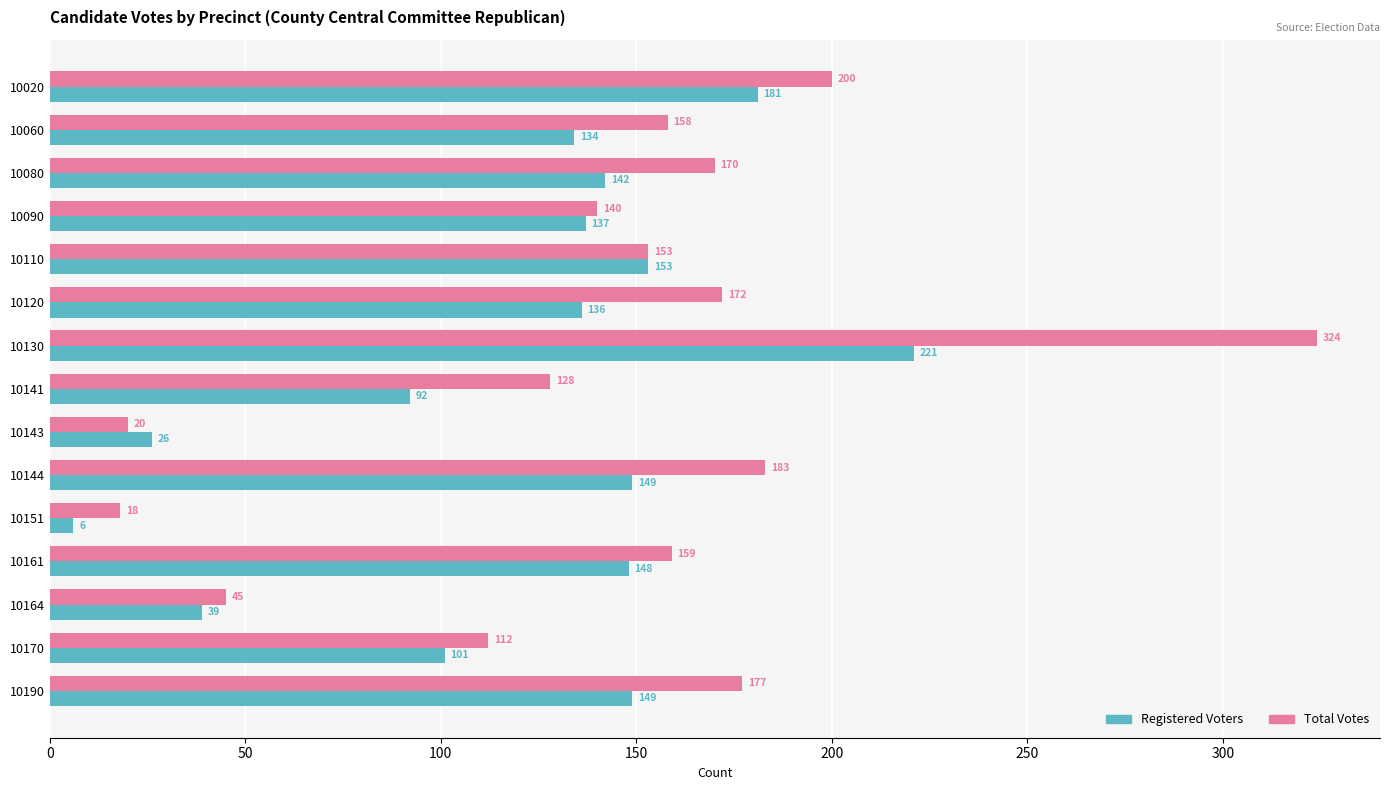

List the series in order of their overall mean, lowest first.

Registered Voters, Total Votes